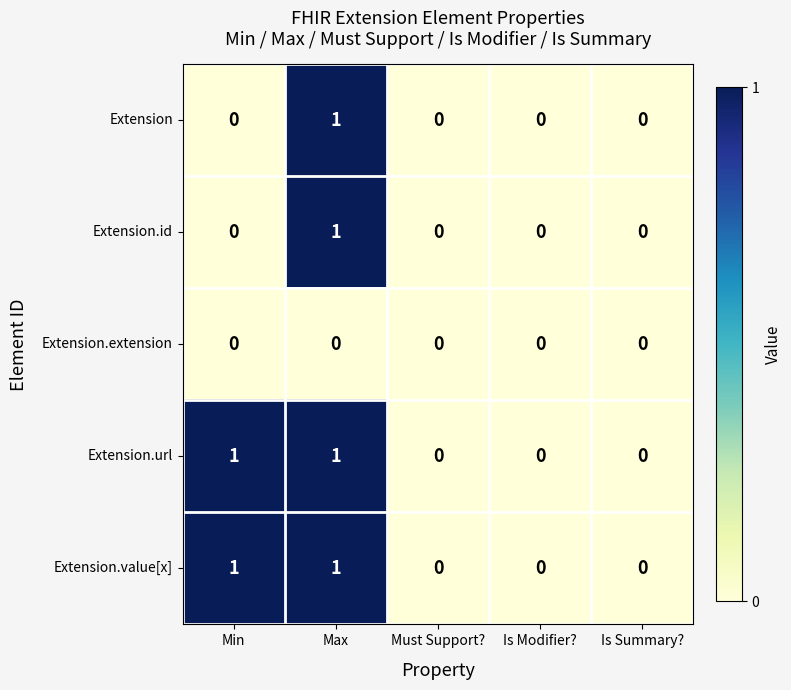

What is the total value across all series at Max?

4